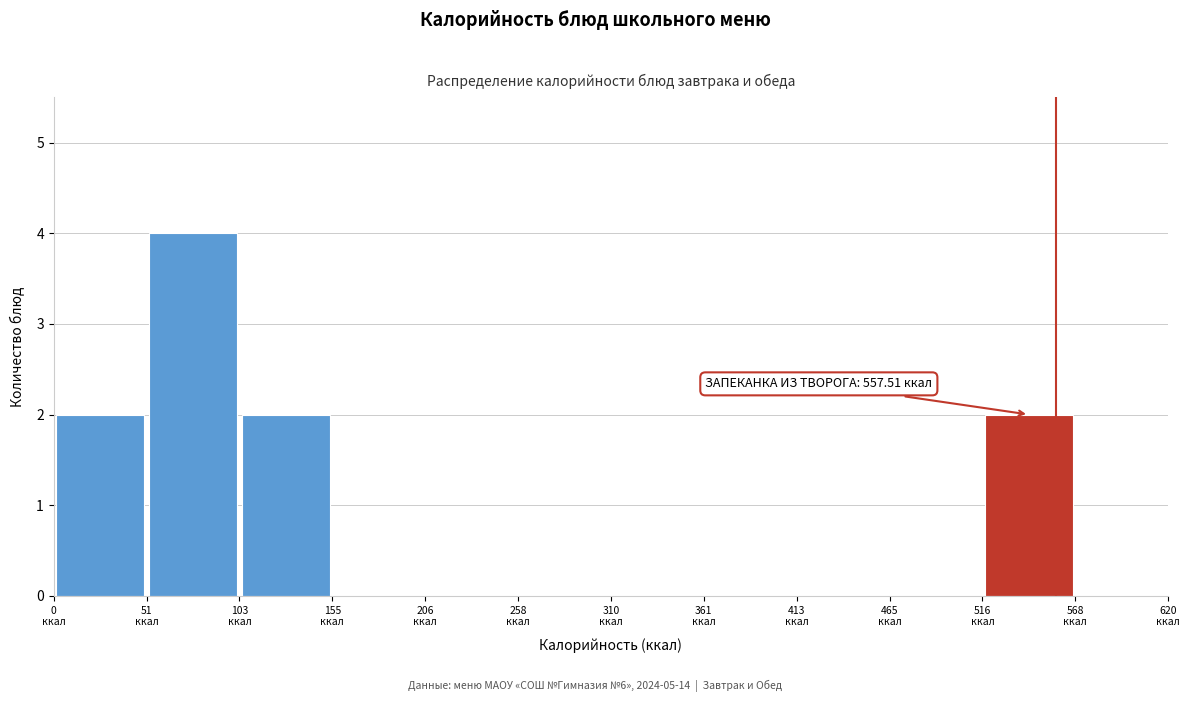

Which range on the x-axis has the tallest bar?

50 to 100